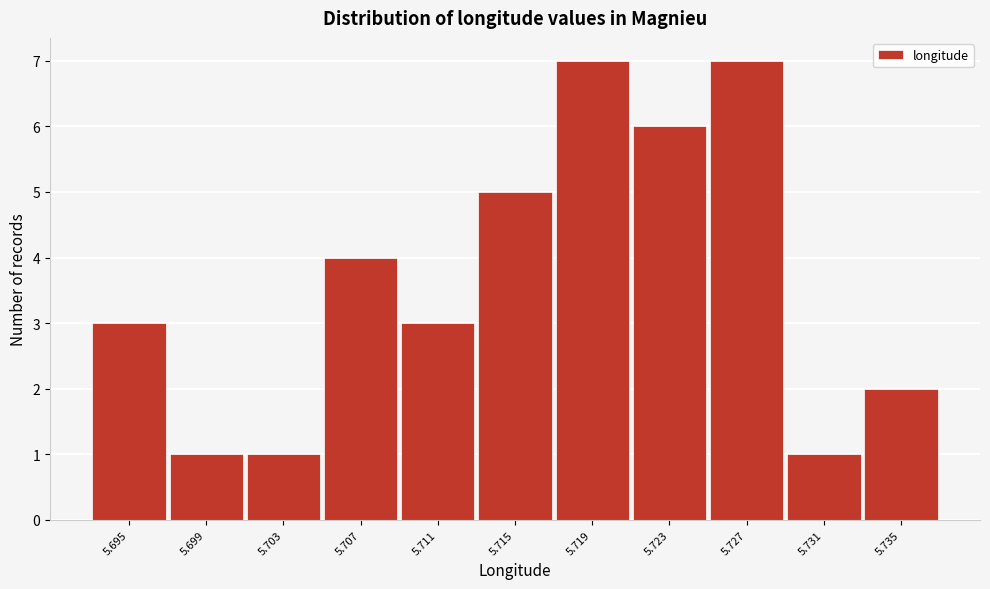

Reading left to right, list all the values displayed in this chart.

3	1	1	4	3	5	7	6	7	1	2